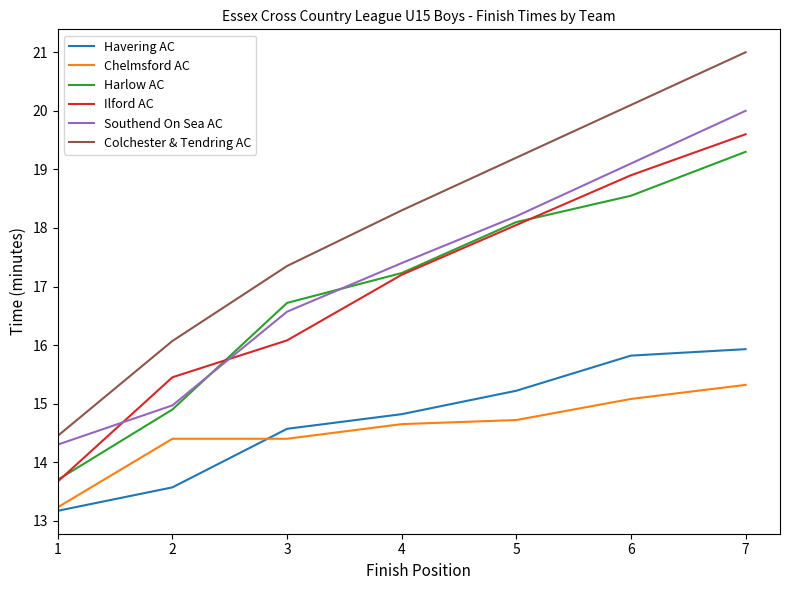

The value of Southend On Sea AC at 5 is 28.4. True or false?

False